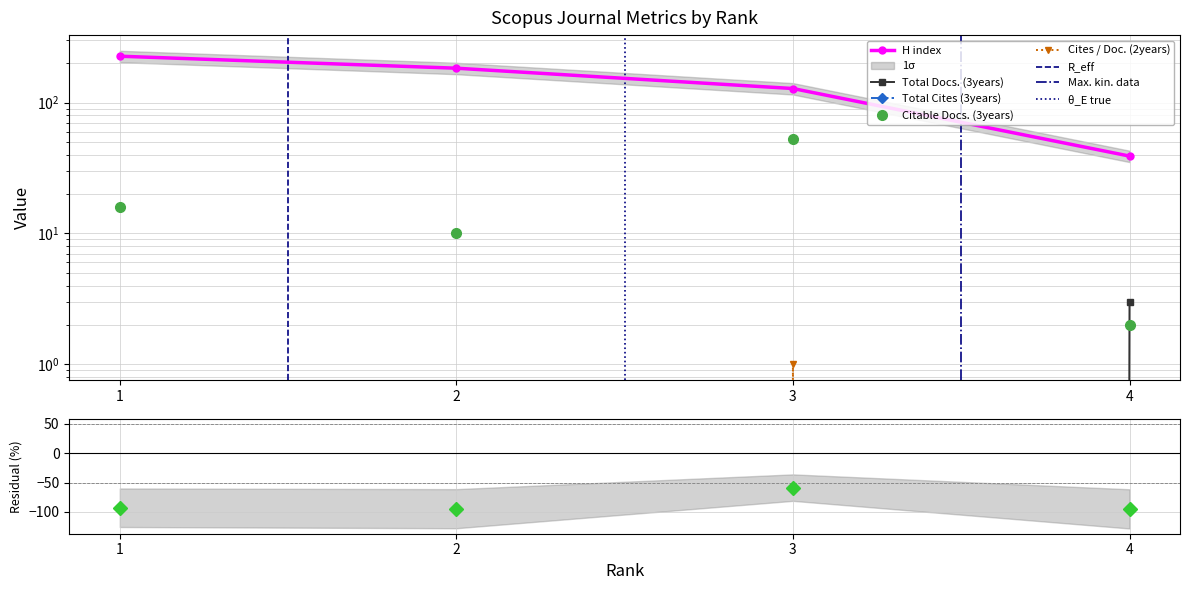

Between 1 and 3, which series saw the biggest shift?

H index